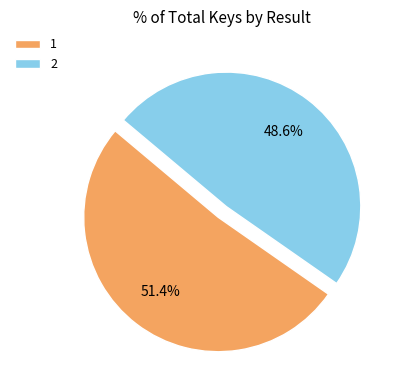

Does any single category account for the majority?

Yes